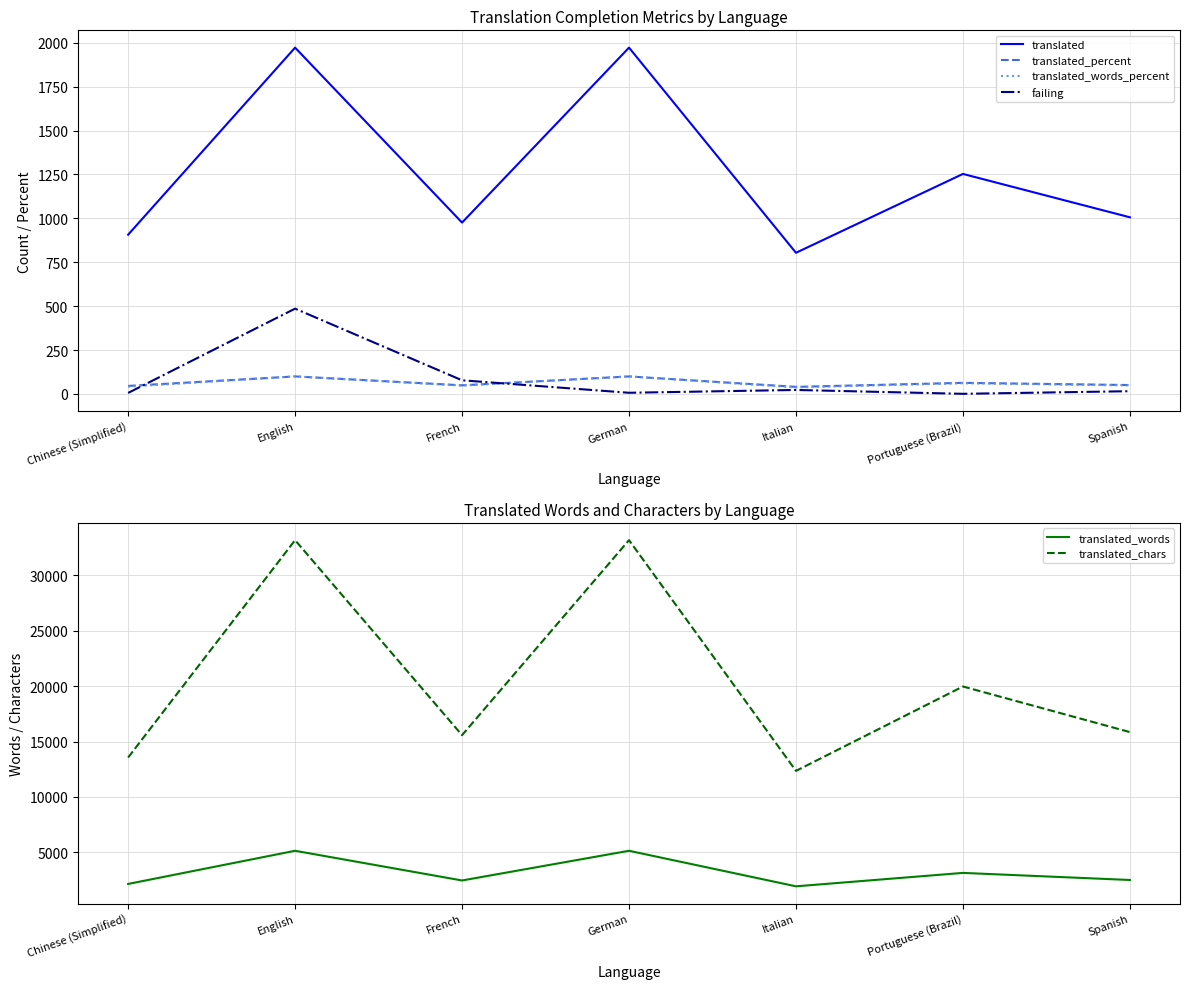

The value of failing at English is 486.0. True or false?

True